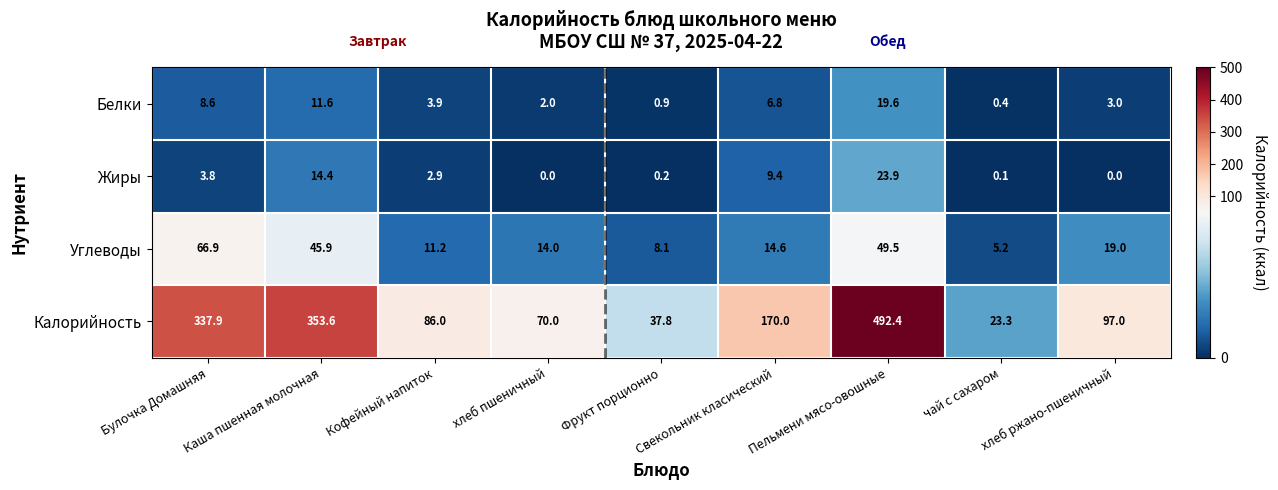

Which series has the largest total across all categories?

Калорийность